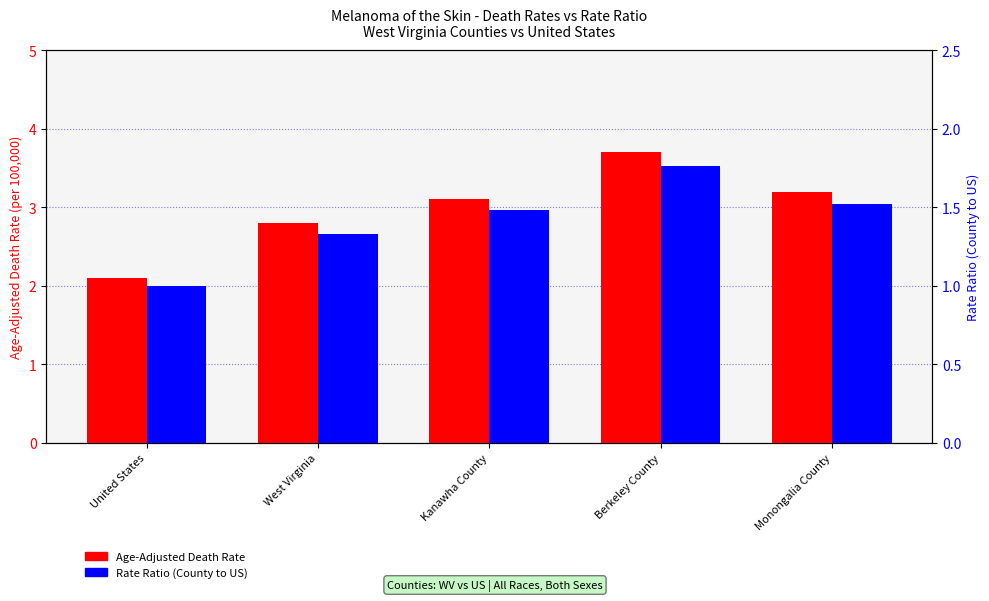

Reading right to left, transcribe all the data shown in this chart.

Age-Adjusted Death Rate: Monongalia County=3.2	Berkeley County=3.7	Kanawha County=3.1	West Virginia=2.8	United States=2.1
Rate Ratio (County to US): Monongalia County=1.5	Berkeley County=1.8	Kanawha County=1.5	West Virginia=1.3	United States=1.0